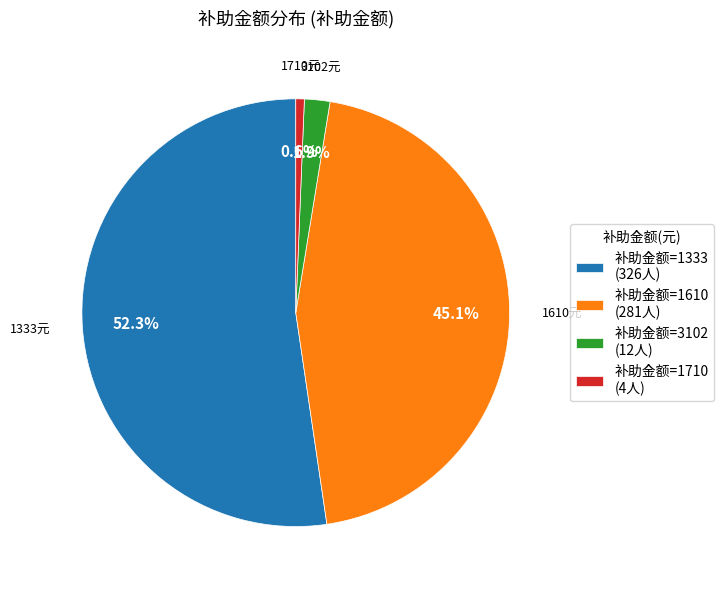

Combined, what portion of the pie is 补助金额=1710 (4人) and 补助金额=1333 (326人)?

53.0%